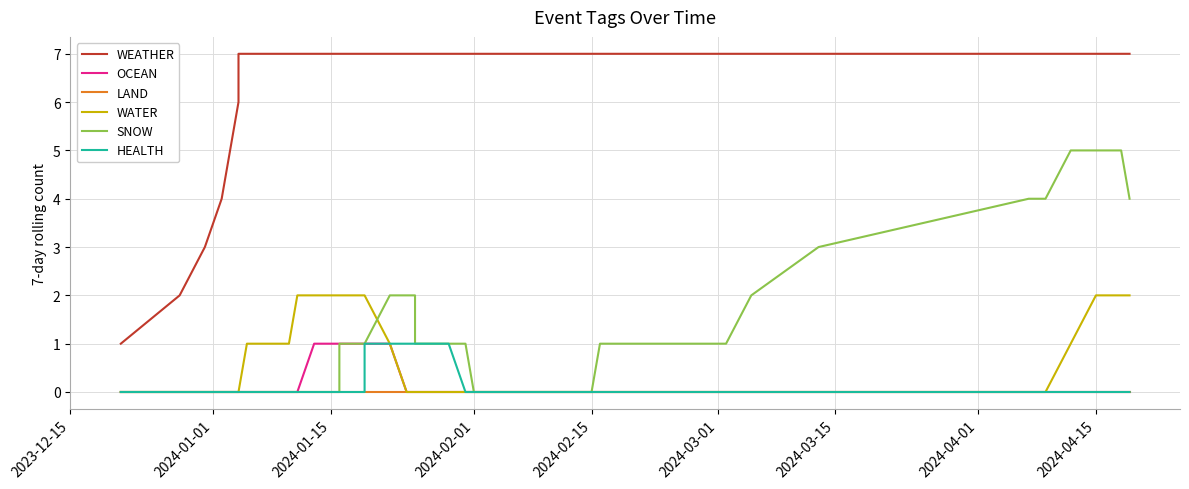

Reading left to right, extract all data points from this chart.

WEATHER: 1	2	3	4	5	6	7	7	7	7	7	7	7	7	7	7	7	7	7	7	7	7	7	7	7	7	7	7	7	7	7	7	7	7	7	7	7	7	7	7
OCEAN: 0	0	0	0	0	0	0	0	0	0	0	0	0	0	1	1	1	1	1	1	1	0	0	0	0	0	0	0	0	0	0	0	0	0	0	0	0	0	0	0
LAND: 0	0	0	0	0	0	0	0	0	0	0	0	0	0	0	0	0	0	0	0	0	0	0	0	0	0	0	0	0	0	0	0	0	0	0	0	0	0	0	0
WATER: 0	0	0	0	0	0	0	1	1	1	1	1	1	2	2	2	2	2	2	2	1	0	0	0	0	0	0	0	0	0	0	0	0	0	0	0	1	2	2	2
SNOW: 0	0	0	0	0	0	0	0	0	0	0	0	0	0	0	0	1	1	1	1	2	2	2	1	1	1	1	0	0	0	1	1	2	3	4	4	5	5	5	4
HEALTH: 0	0	0	0	0	0	0	0	0	0	0	0	0	0	0	0	0	0	0	1	1	1	1	1	1	1	0	0	0	0	0	0	0	0	0	0	0	0	0	0